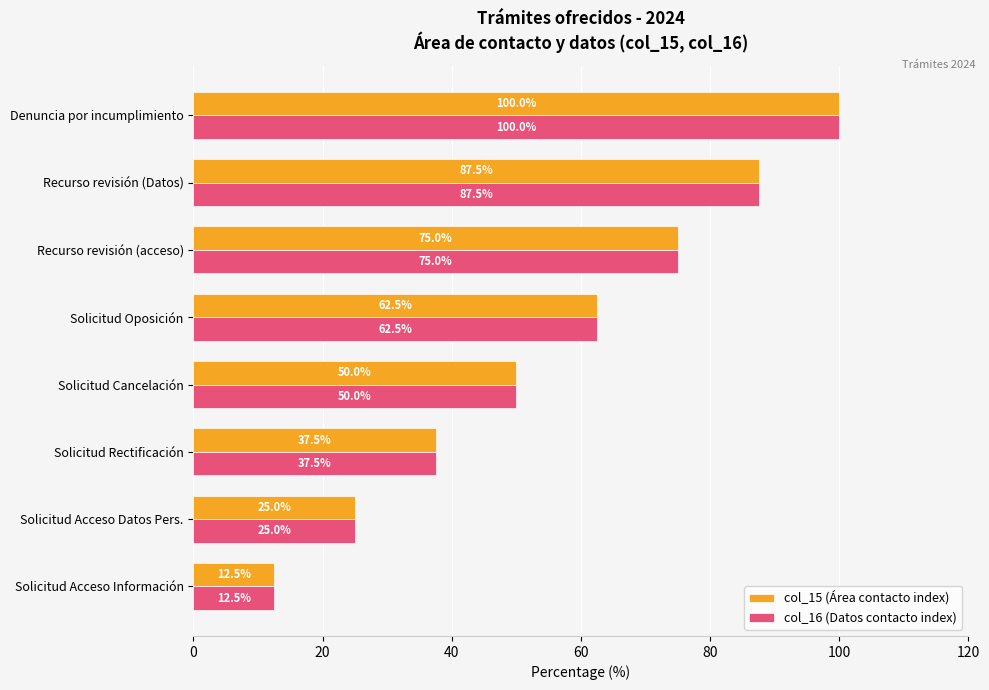

The col_16 (Datos contacto index) series shows 77.0 at Solicitud Cancelación. True or false?

False